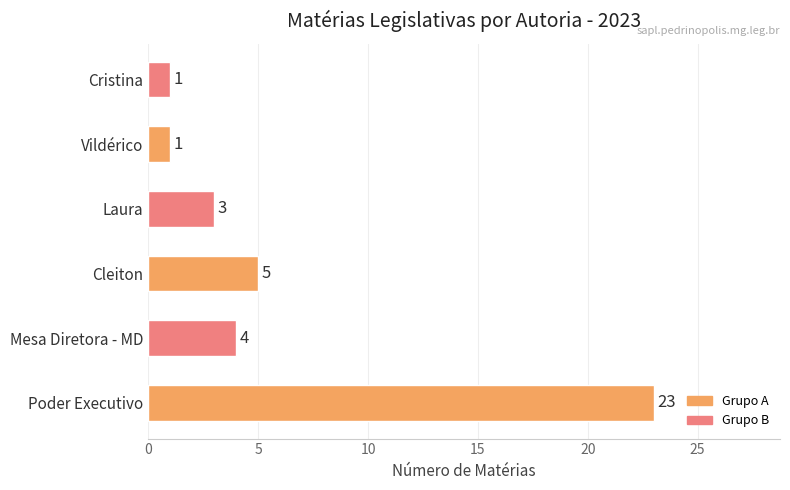

Between Poder Executivo and Mesa Diretora - MD, which is larger?

Poder Executivo